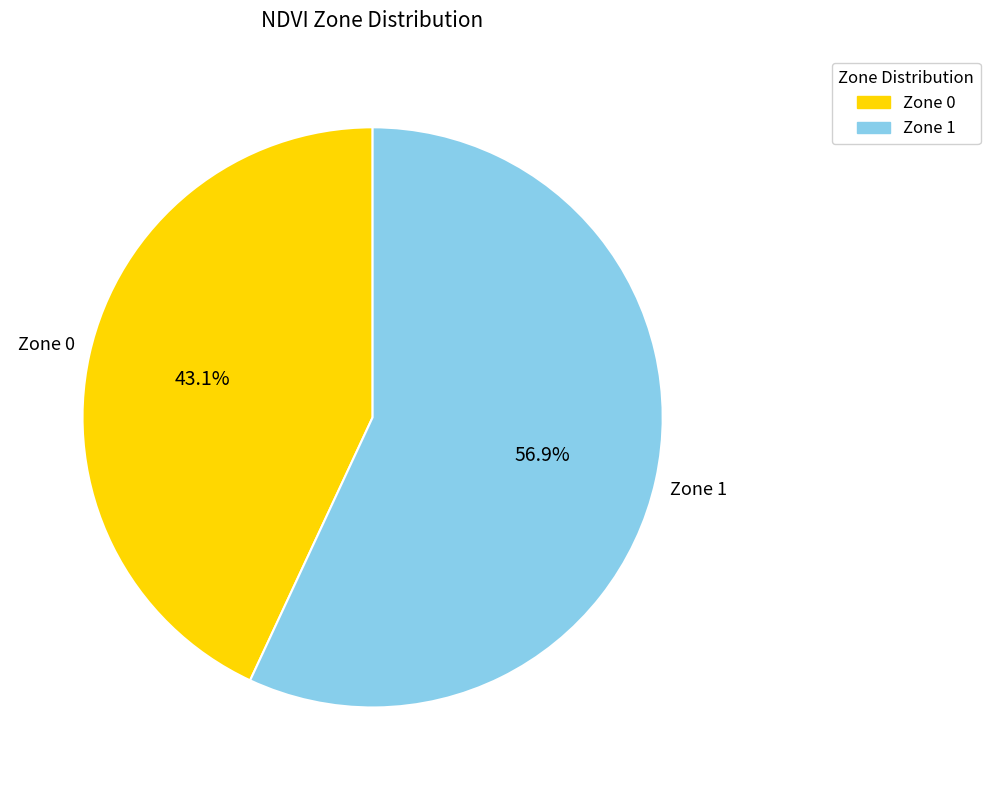

Rank the categories by value from lowest to highest.

Zone 0, Zone 1